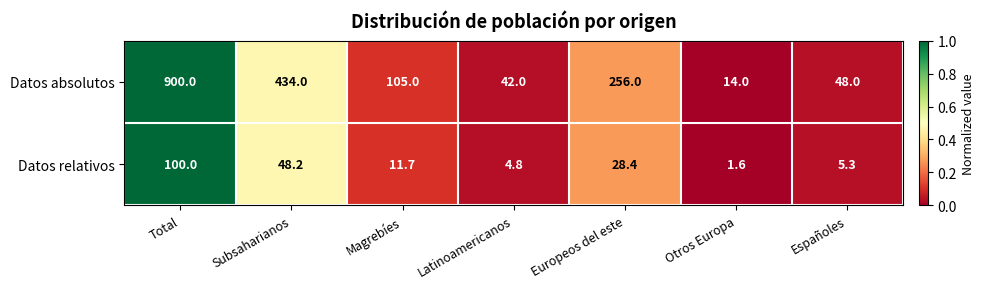

What is the difference between the maximum and minimum values in the Datos absolutos series?

886.0